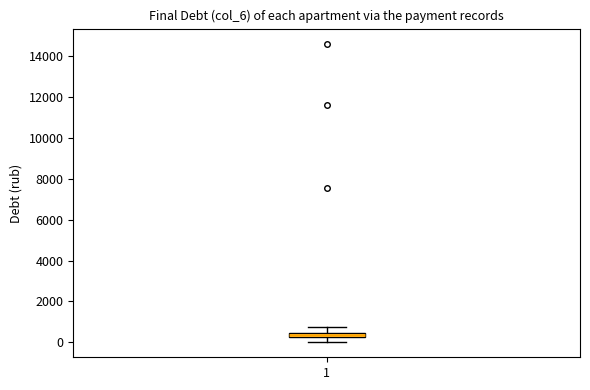

Where does the upper whisker of the box at x = 1 end on the y-axis? The values are not printed on the chart, so give them approximately, as read against the axis.

800